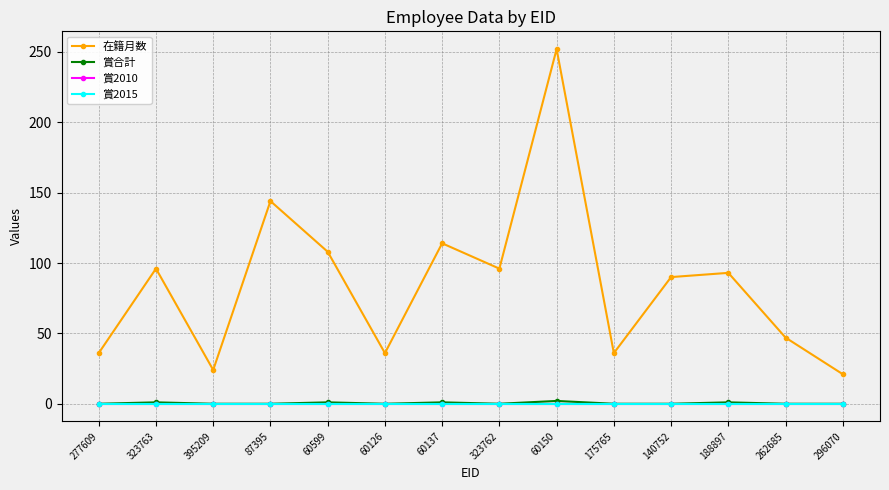

Reading left to right, extract all data points from this chart.

在籍月数: 277609=36	323763=96	395209=24	87395=144	60599=108	60126=36	60137=114	323762=96	60150=252	175765=36	140752=90	188897=93	262685=47	296070=21
賞合計: 277609=0	323763=1	395209=0	87395=0	60599=1	60126=0	60137=1	323762=0	60150=2	175765=0	140752=0	188897=1	262685=0	296070=0
賞2010: 277609=0	323763=0	395209=0	87395=0	60599=0	60126=0	60137=0	323762=0	60150=0	175765=0	140752=0	188897=0	262685=0	296070=0
賞2015: 277609=0	323763=0	395209=0	87395=0	60599=0	60126=0	60137=0	323762=0	60150=0	175765=0	140752=0	188897=0	262685=0	296070=0